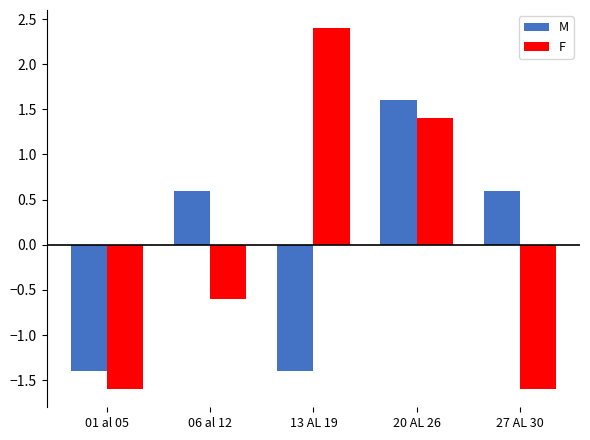

Reading left to right, transcribe all the data shown in this chart.

M: -1.4	0.6	-1.4	1.6	0.6
F: -1.6	-0.6	2.4	1.4	-1.6